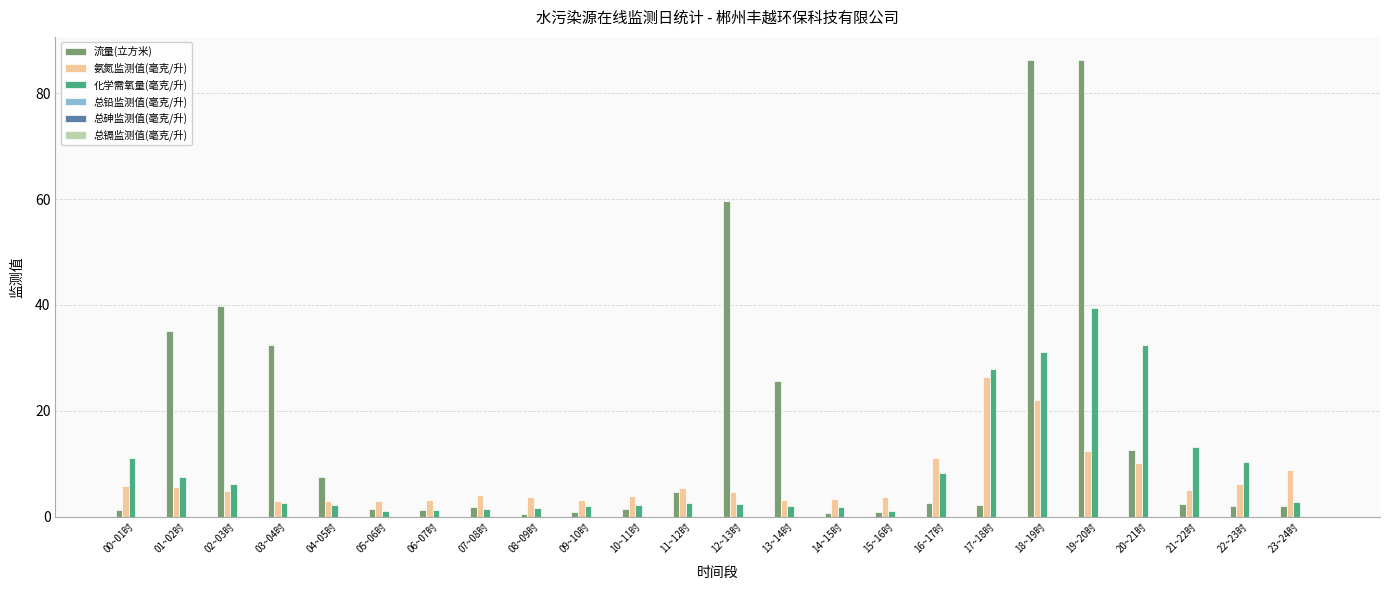

The 氨氮监测值(毫克/升) series shows 20.1 at 19~20时. True or false?

False